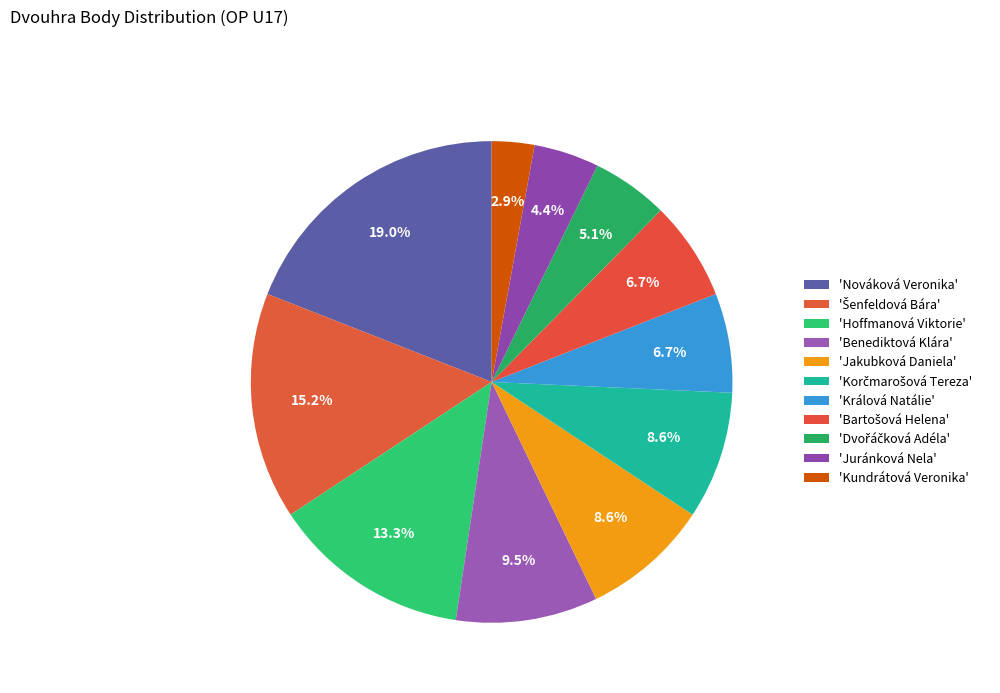

How many slices are in this pie chart?

11